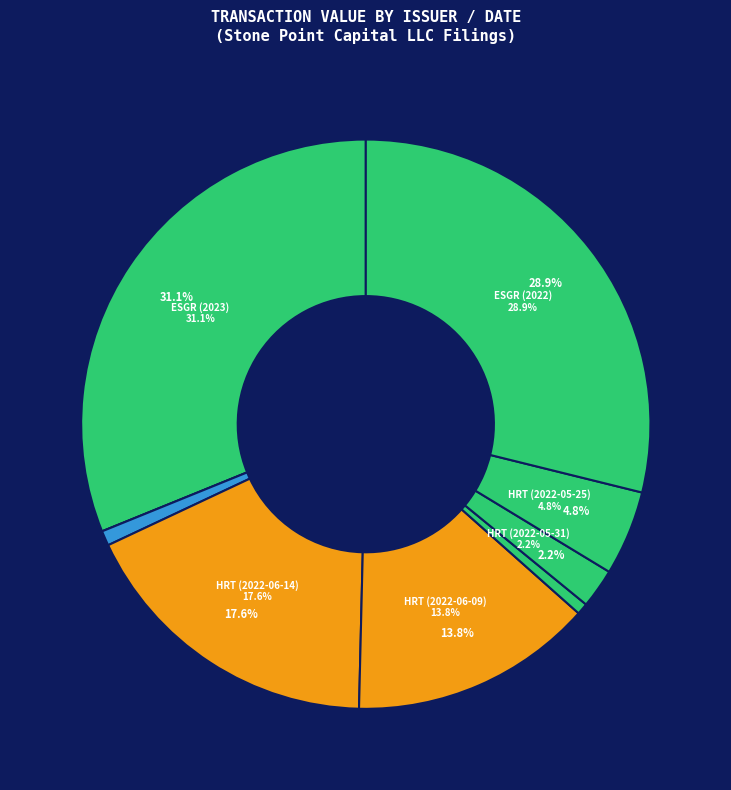

Is there a majority slice in this chart?

No